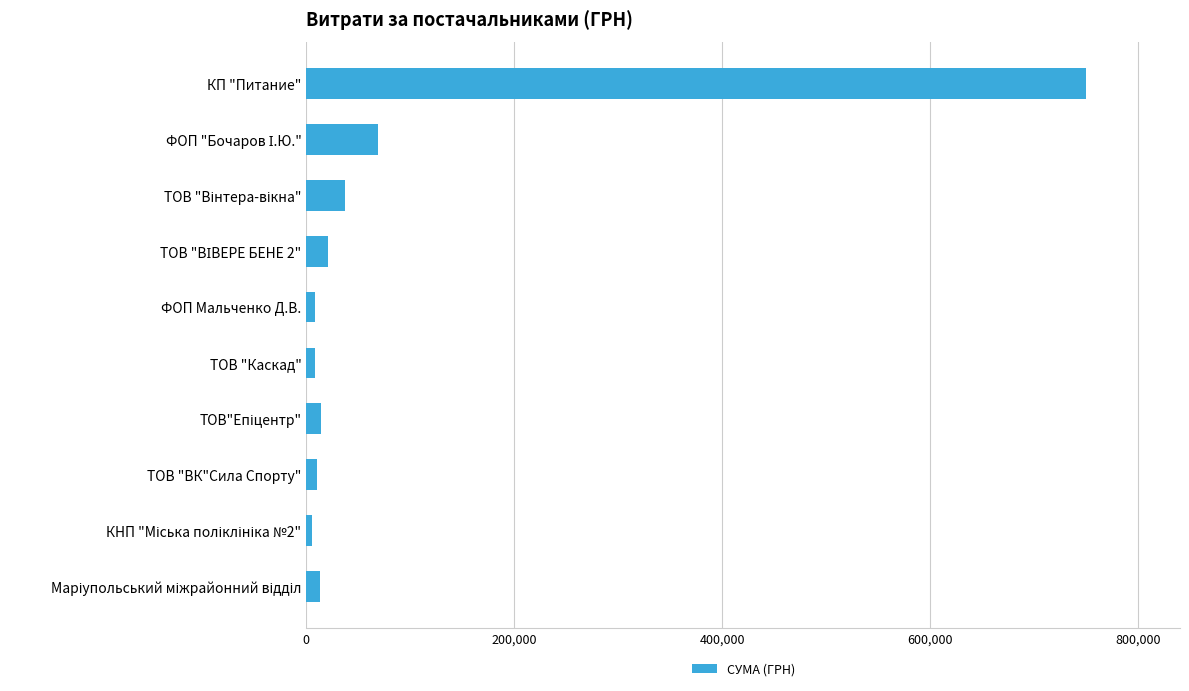

What is the label of the 10th bar from the bottom?

КП "Питание"